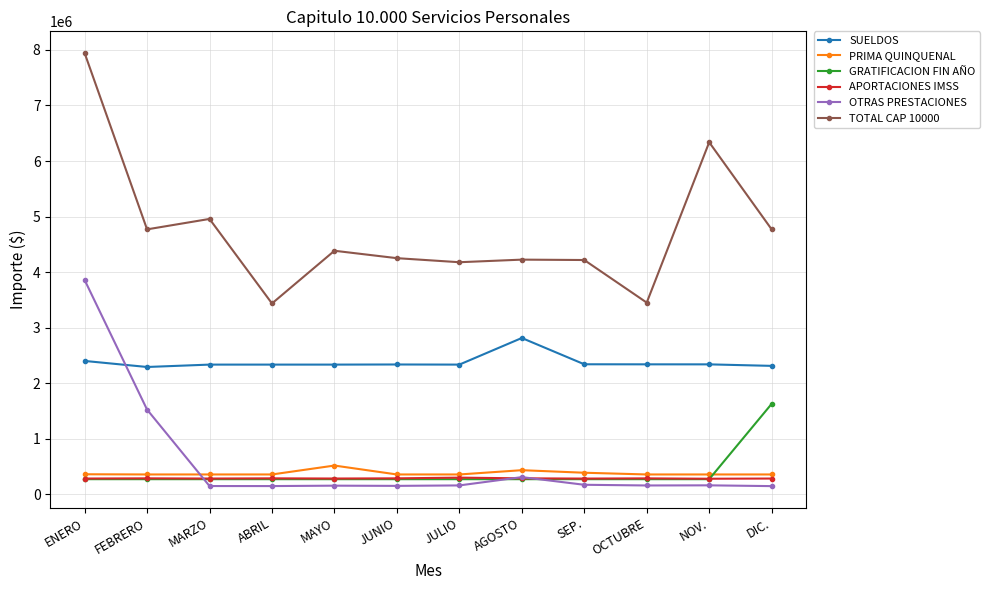

What is the sum of the PRIMA QUINQUENAL values at OCTUBRE and MAYO?

873061.2